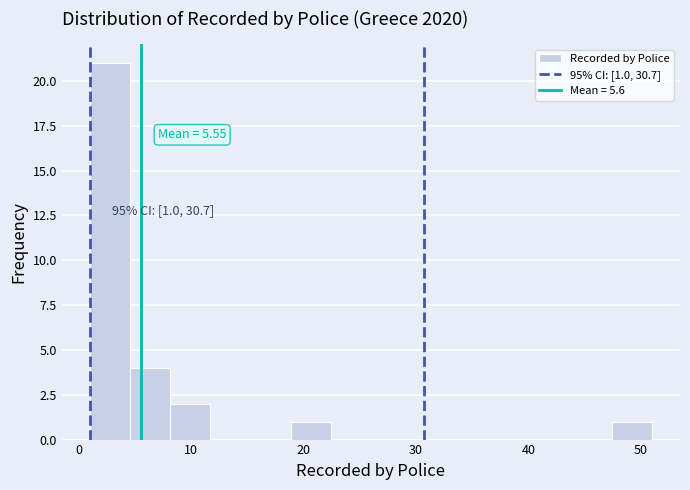

Read against the x-axis, roughly where is the centre of the tallest bar?

3